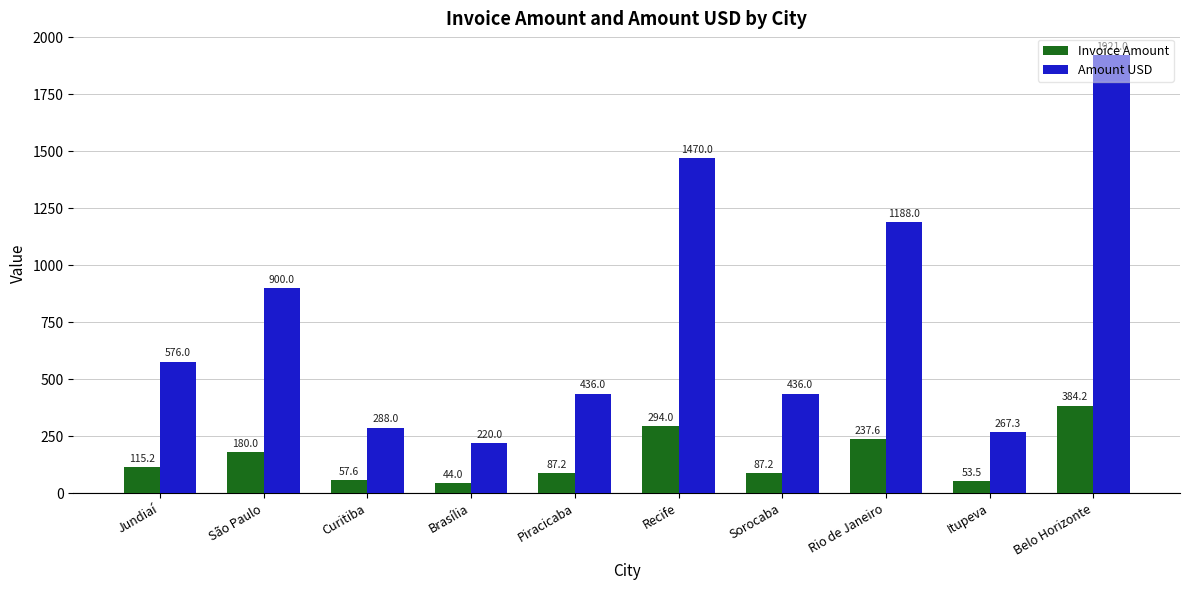

Is the value of Invoice Amount at Rio de Janeiro greater than the value of Amount USD at Brasília?

Yes